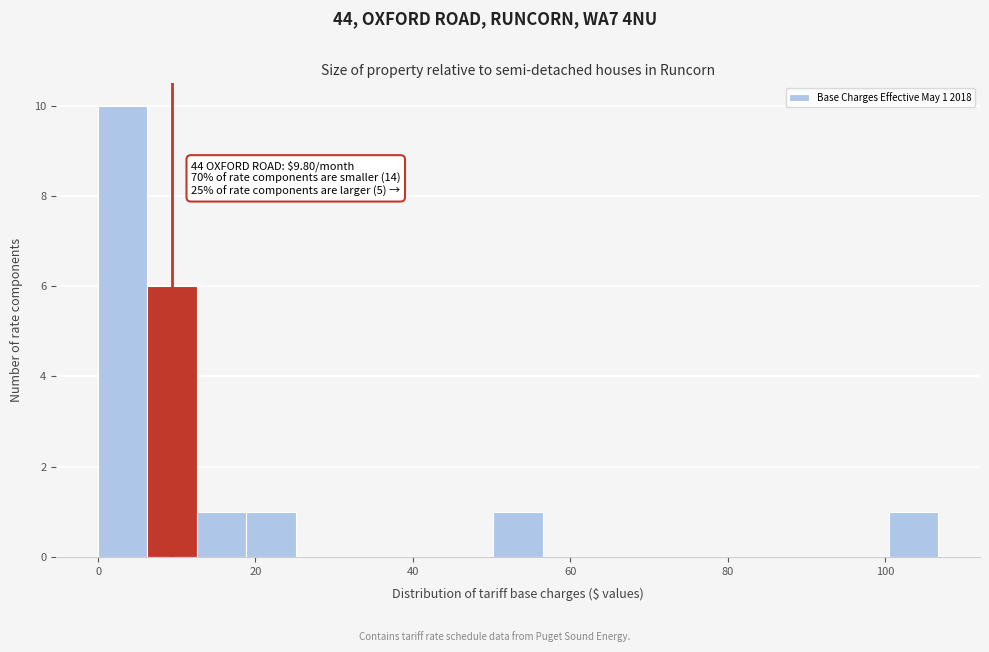

Around what value on the x-axis is the tallest bar? Give the approximate position of its centre, as read against the axis.

4